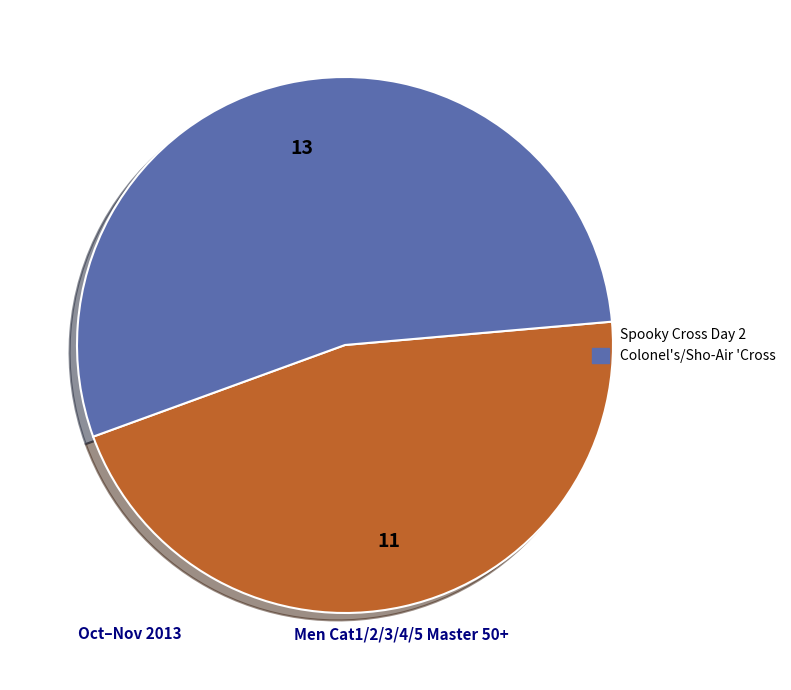

Rank the categories by value from lowest to highest.

Spooky Cross Day 2, Colonel's/Sho-Air 'Cross